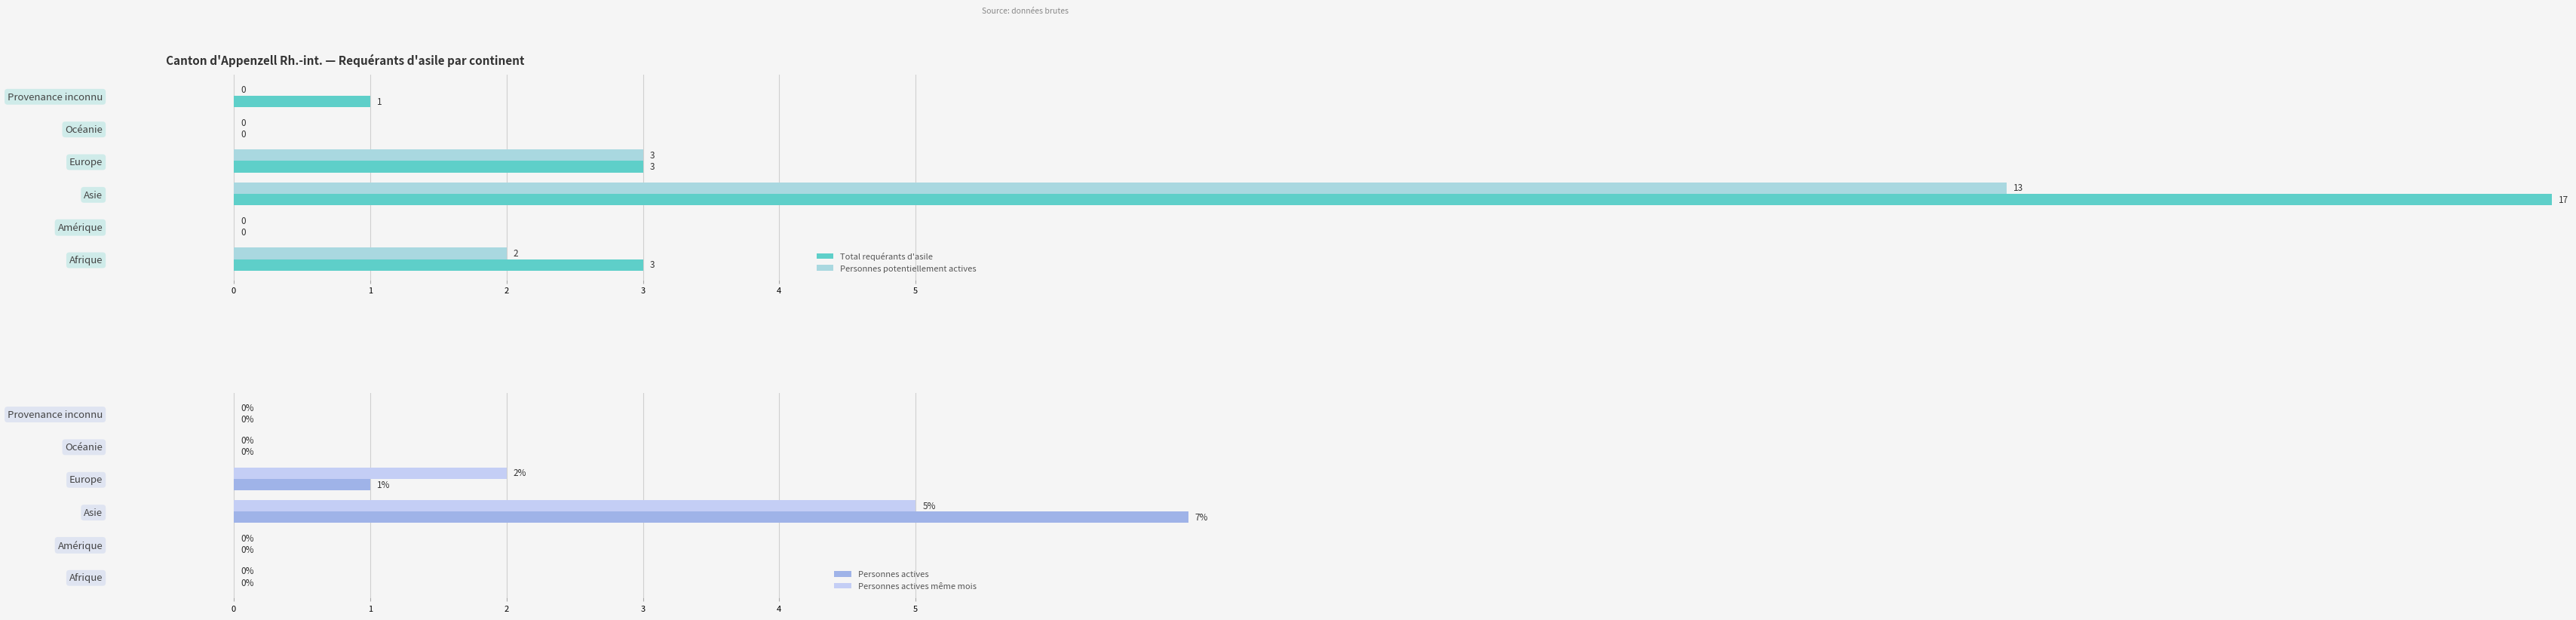

What are all the series names shown in the legend?

Total requérants d'asile, Personnes potentiellement actives, Personnes actives, Personnes actives même mois